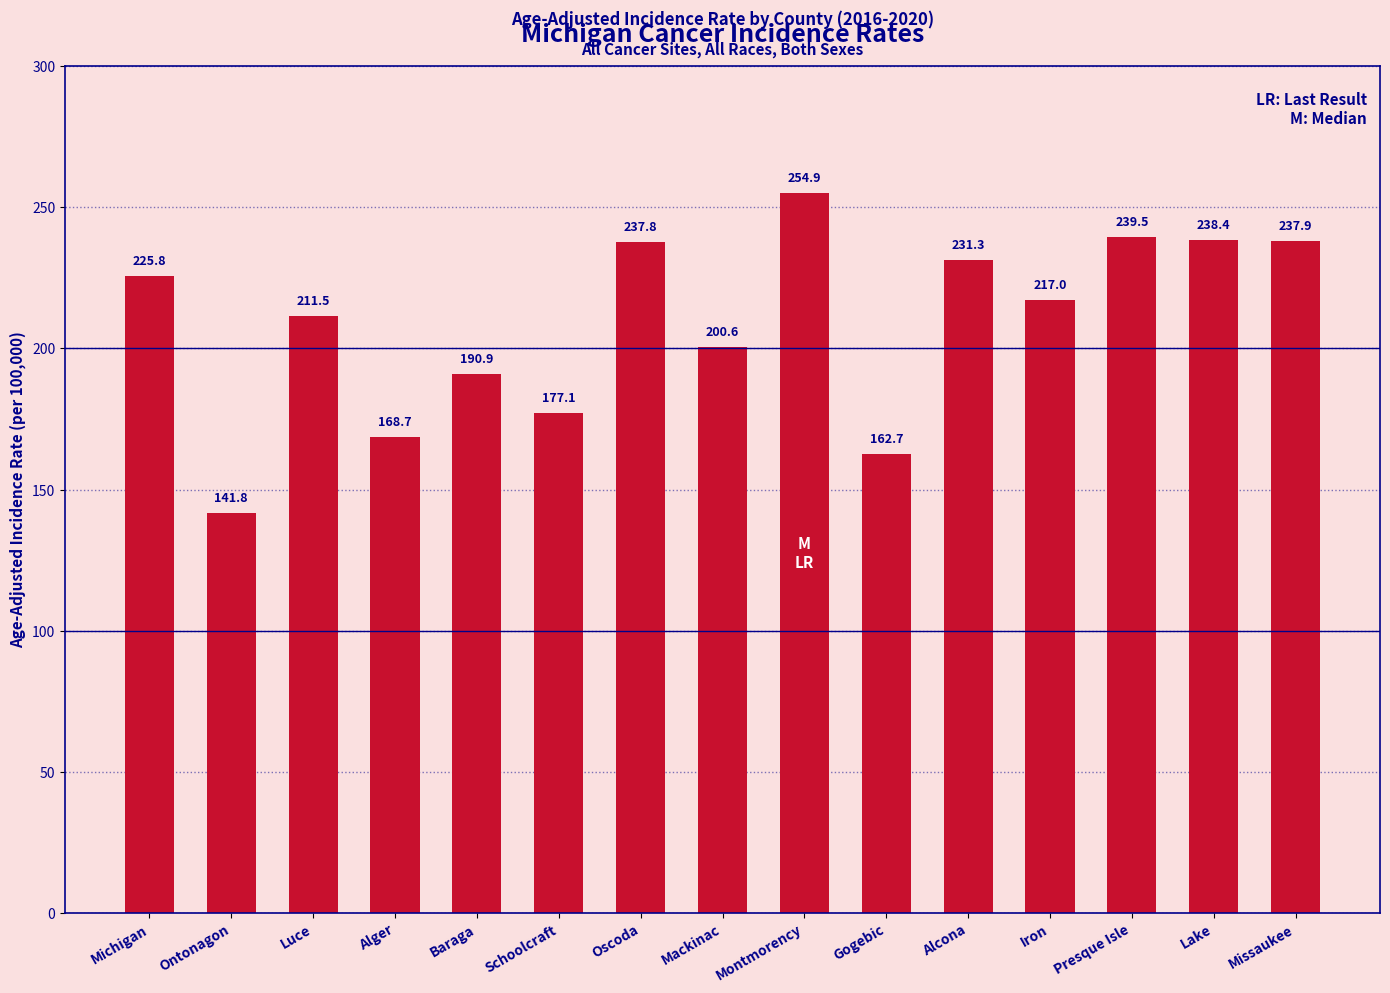

What is the label of the 8th bar from the left?

Mackinac